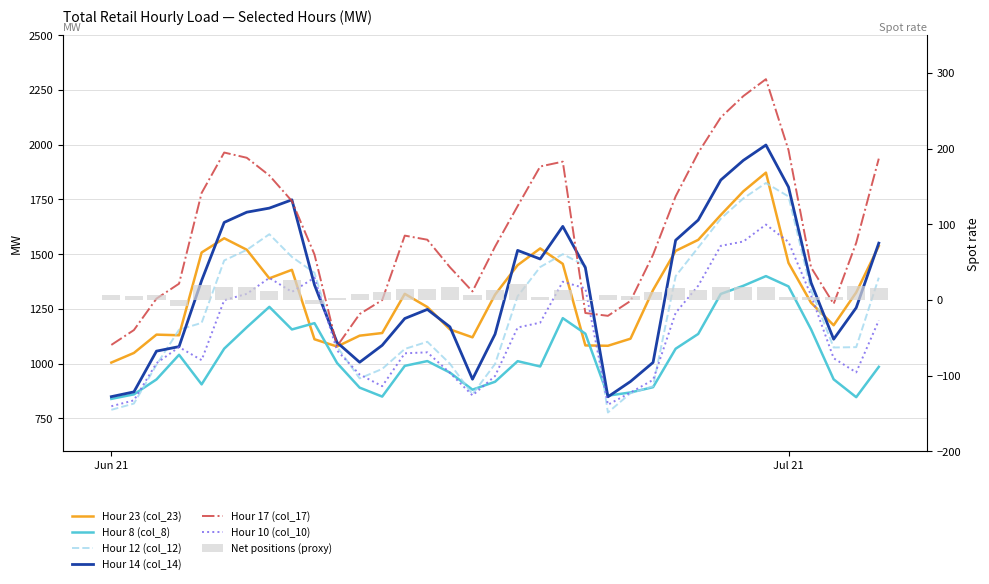

Which series has the widest spread of values?

col_17